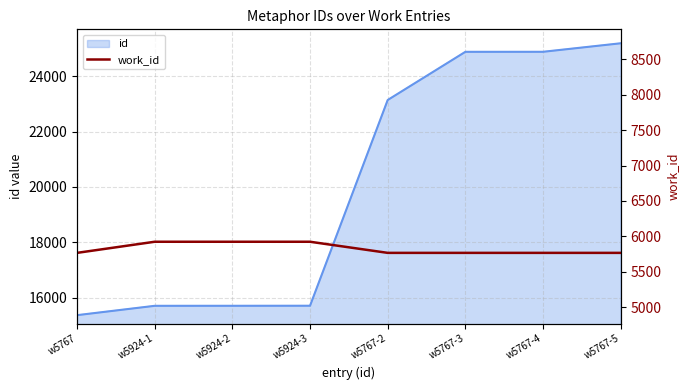

Count the values in the range 5767 to 5924.

8